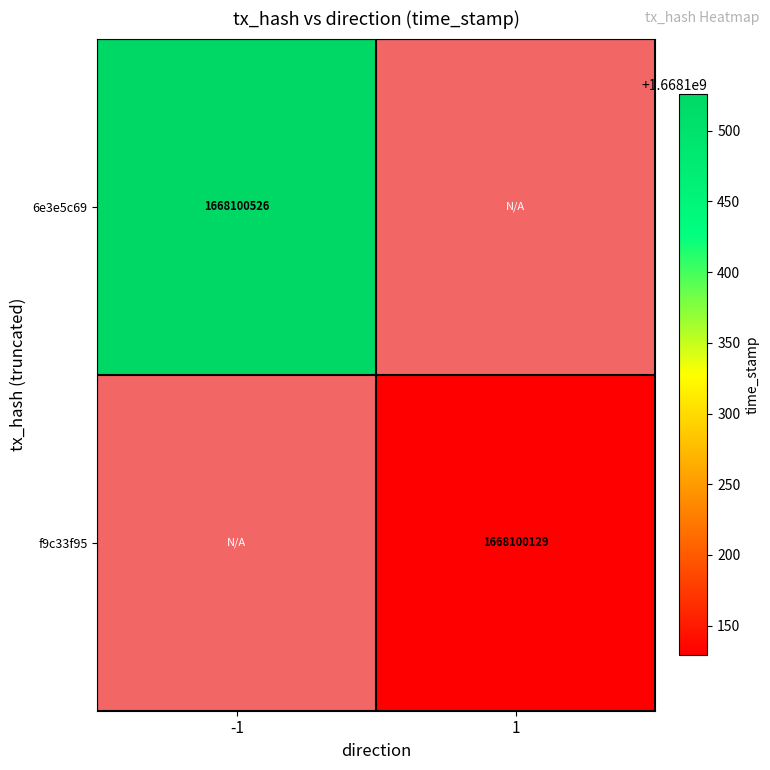

Which series has the largest total across all categories?

6e3e5c69